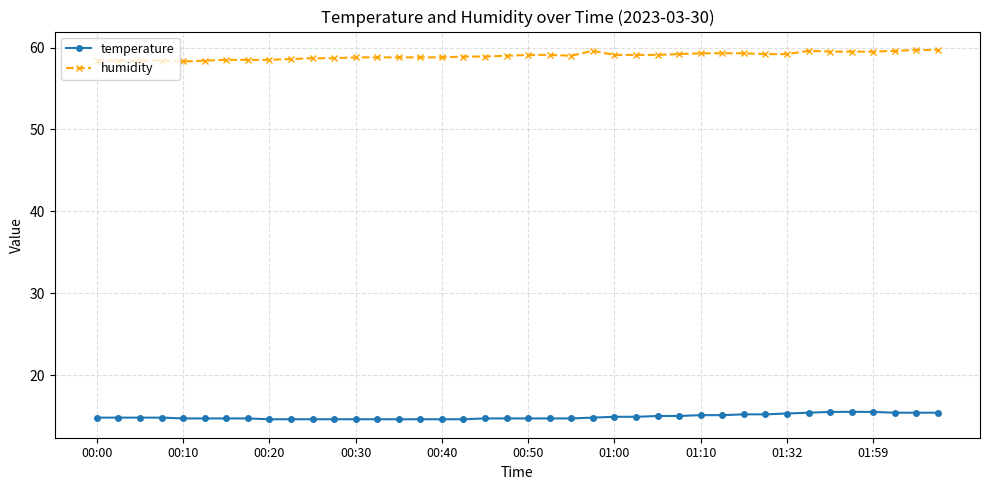

What is the lowest value of the humidity series?

58.3